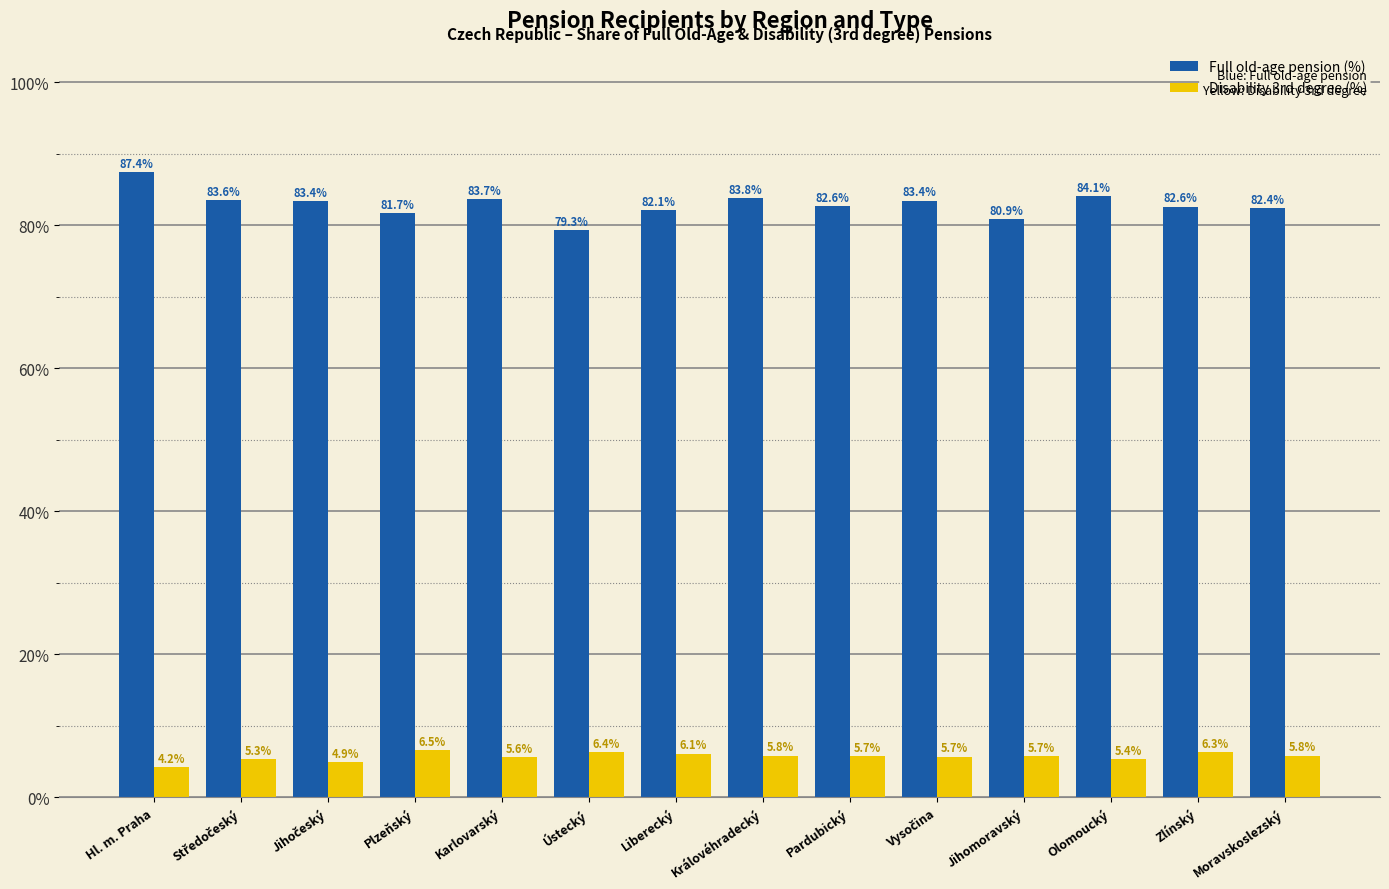

Reading left to right, what are all the values shown in this chart?

Full old-age pension (%): 87.4	83.6	83.4	81.7	83.7	79.3	82.1	83.8	82.6	83.4	80.9	84.1	82.6	82.4
Disability 3rd degree (%): 4.2	5.3	4.9	6.5	5.6	6.4	6.1	5.8	5.7	5.7	5.7	5.4	6.3	5.8